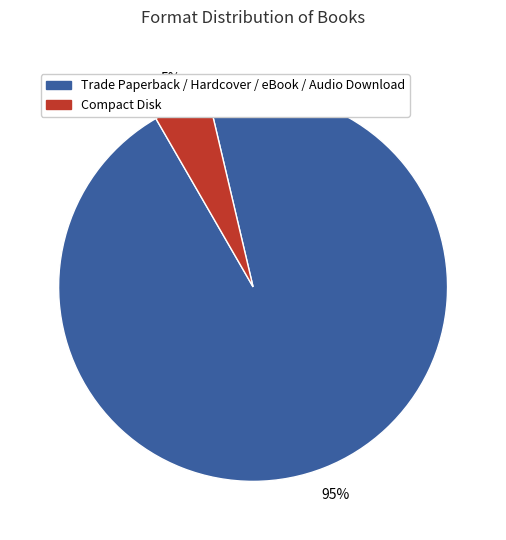

Is there any slice that represents more than half of the pie?

Yes